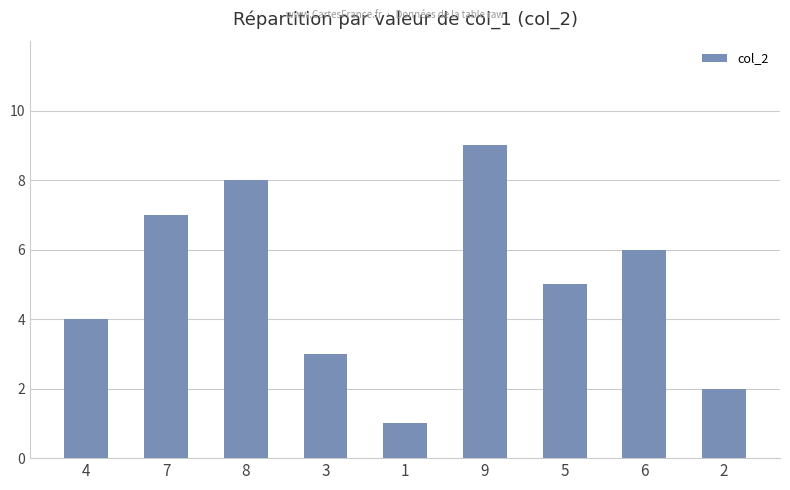

At which category does the chart reach its minimum across all series?

1